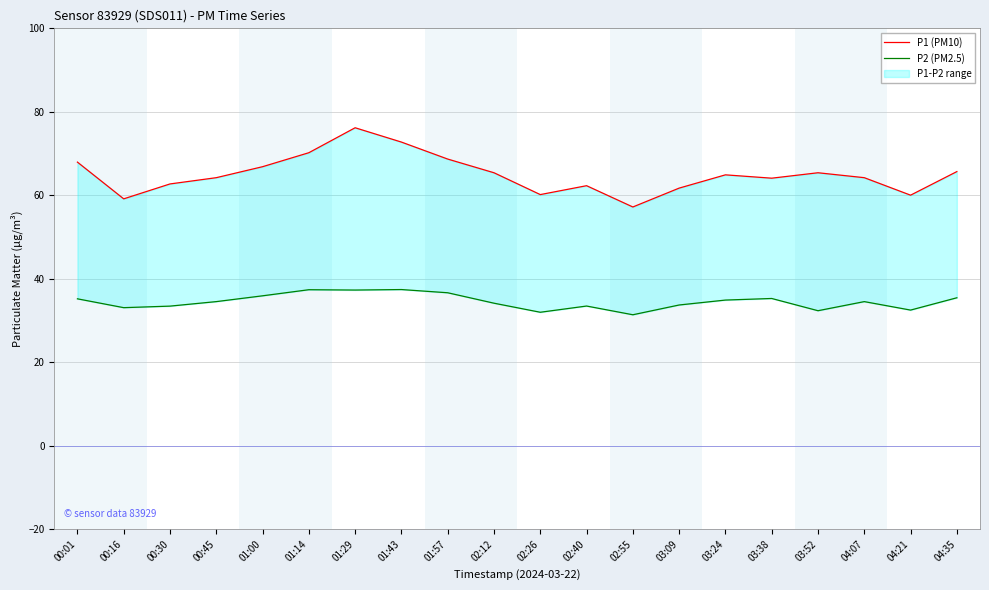

What is the minimum value for P2 (PM2.5)?

31.4